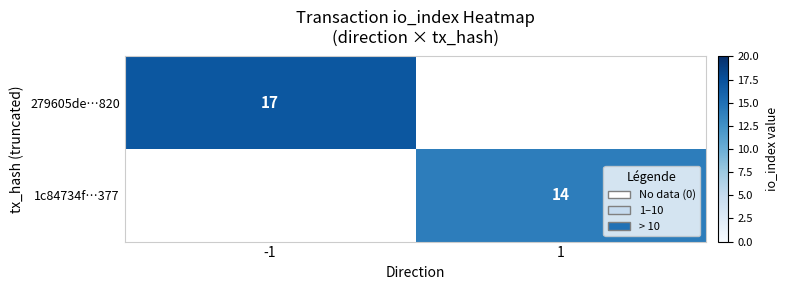

At how many categories does at least one series exceed 15?

1